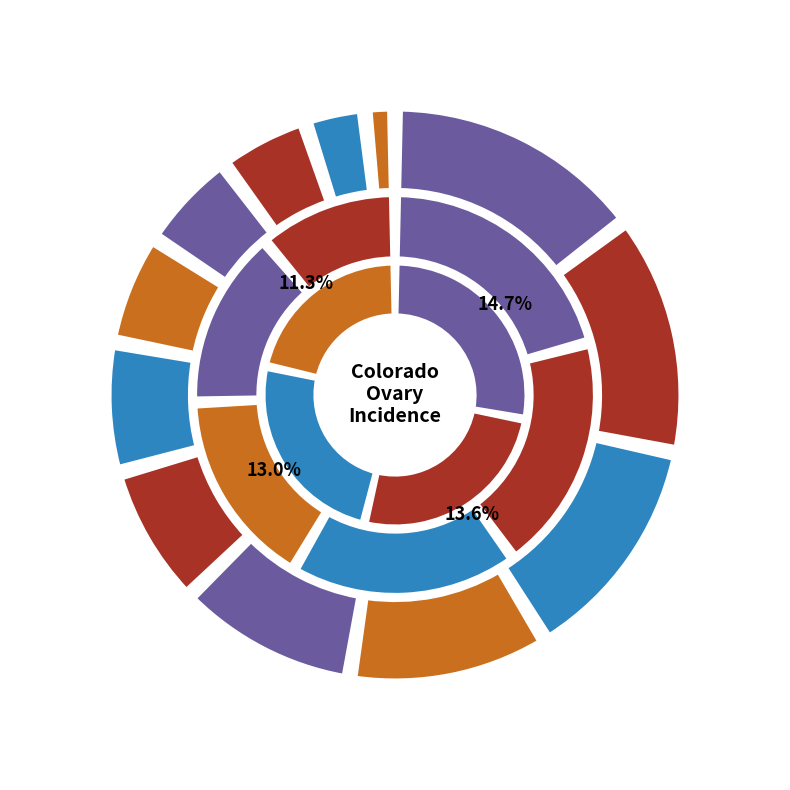

Between Fremont County and Douglas County, which is larger?

Douglas County